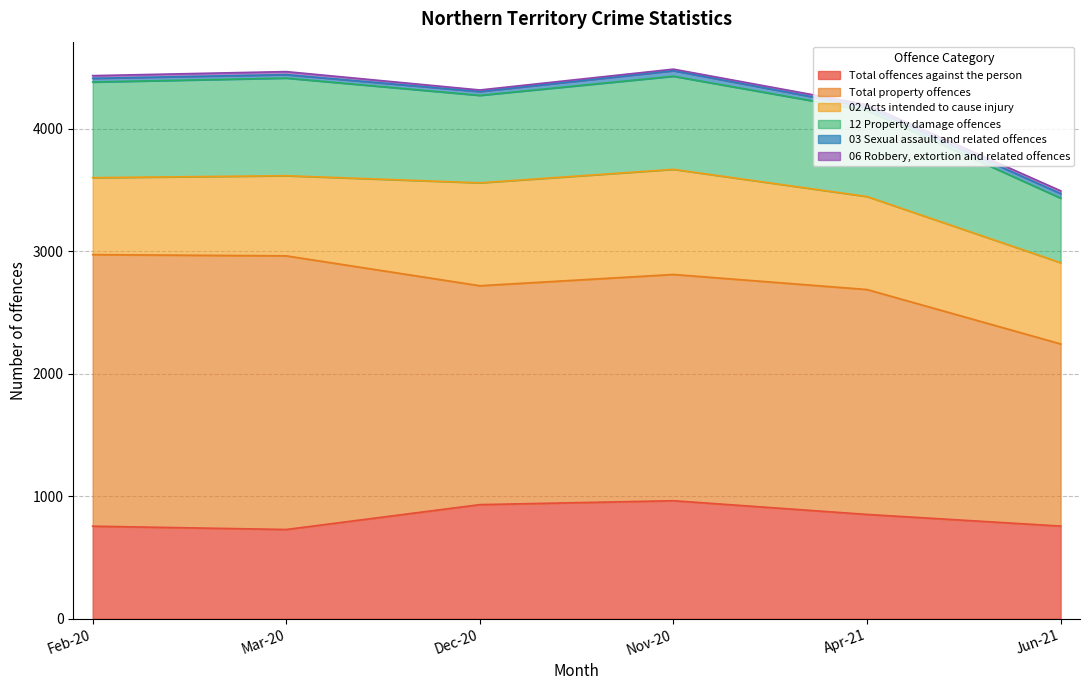

What is the total value across all series at Dec-20?

4317